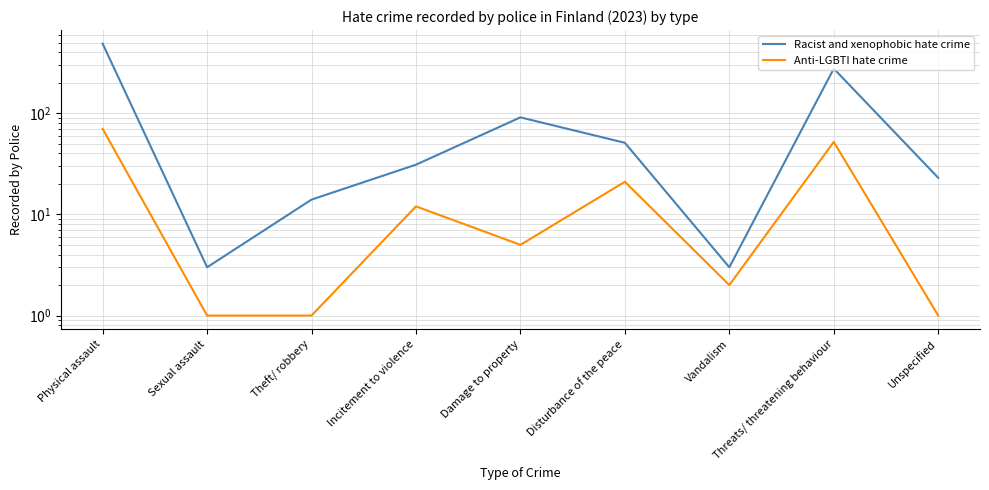

What is the greatest value displayed?

487